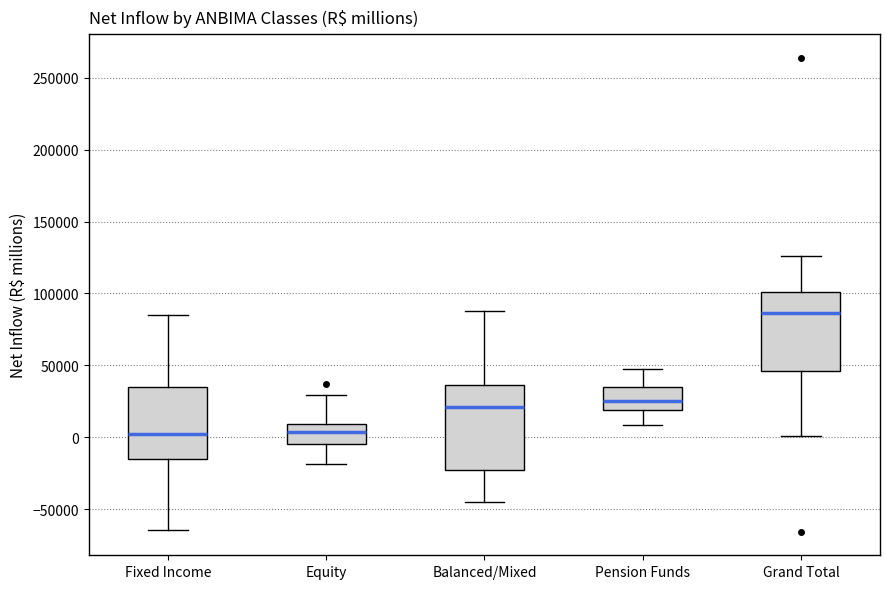

Reading left to right, transcribe this box plot: for each box, give where its median line is, the range the box spans, and where its two whiskers end, as read against the y-axis. The values are not printed on the chart, so give them approximately, as read against the axis.

Fixed Income: median 5000, box -15000 to 35000, whiskers -65000 to 85000
Equity: median 5000, box -5000 to 10000, whiskers -20000 to 30000
Balanced/Mixed: median 20000, box -25000 to 35000, whiskers -45000 to 90000
Pension Funds: median 25000, box 20000 to 35000, whiskers 10000 to 50000
Grand Total: median 85000, box 45000 to 100000, whiskers 0 to 125000